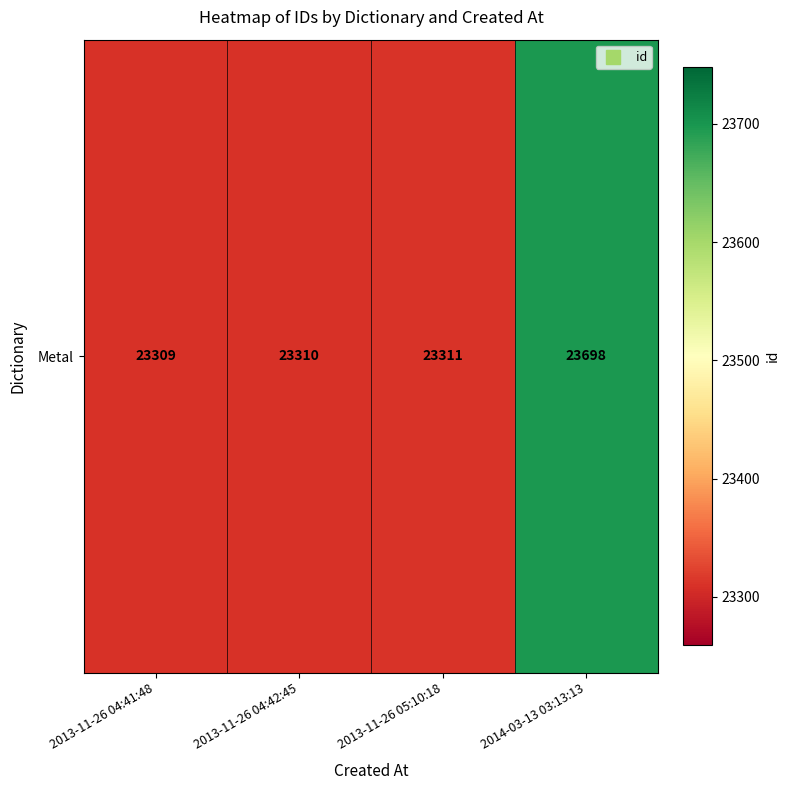

Reading right to left, transcribe all the data shown in this chart.

23698	23311	23310	23309